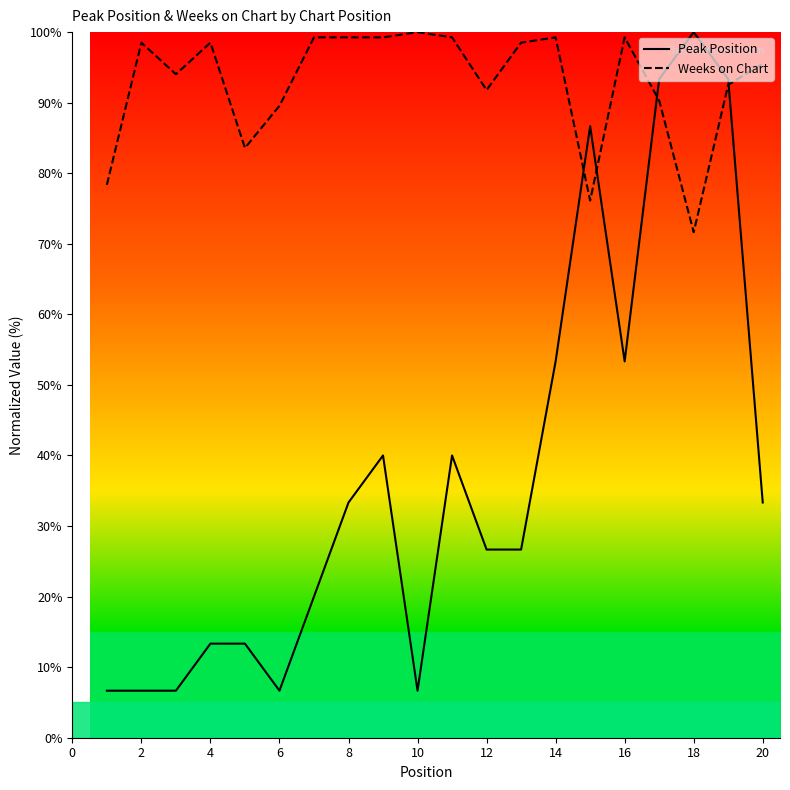

Which series has the largest range (max minus min)?

Peak Position